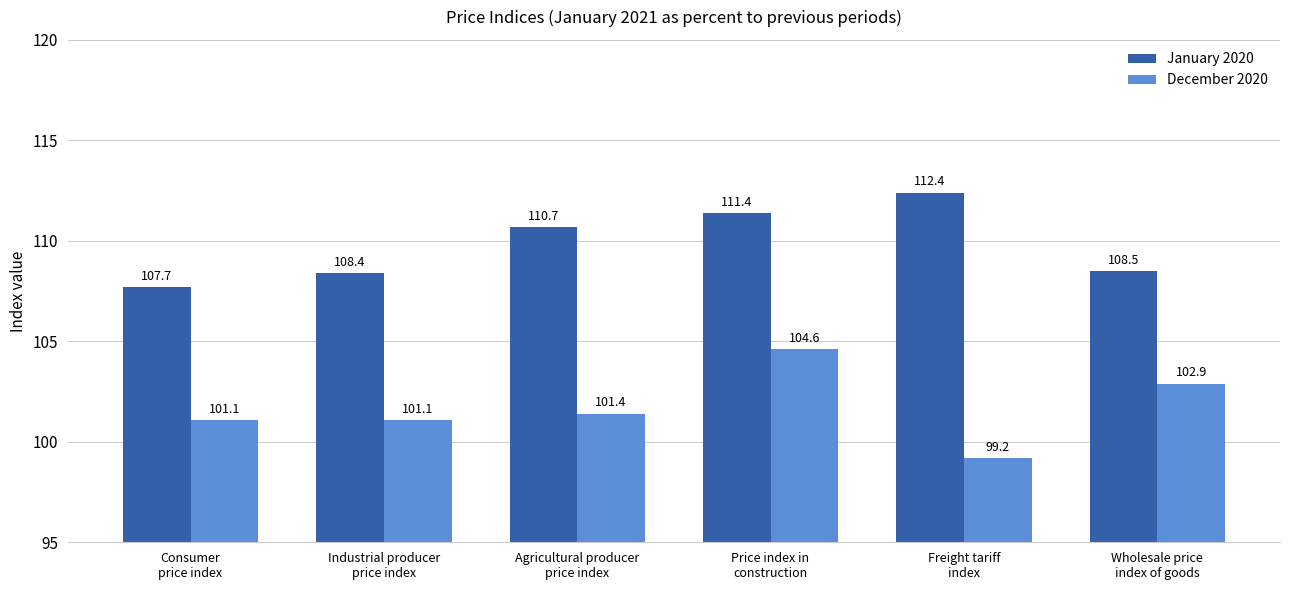

Is the value of January 2020 at Wholesale price
index of goods greater than the value of December 2020 at Agricultural producer
price index?

Yes